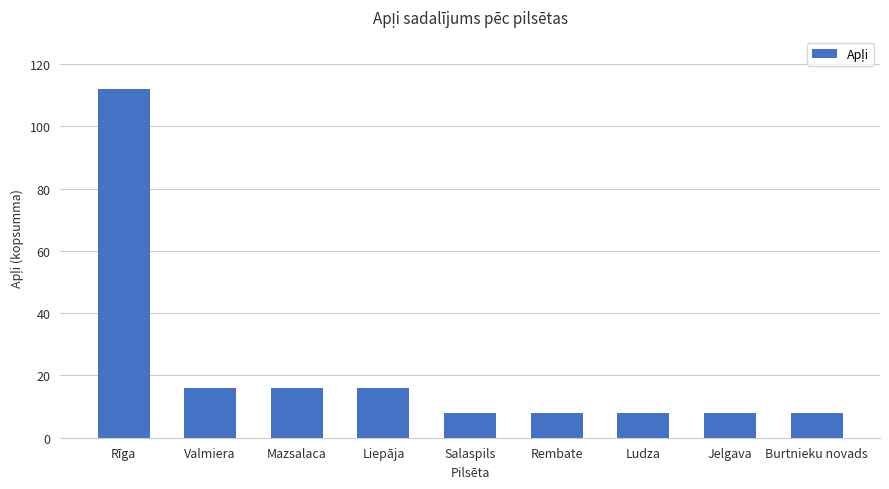

Reading right to left, extract all data points from this chart.

8	8	8	8	8	16	16	16	112